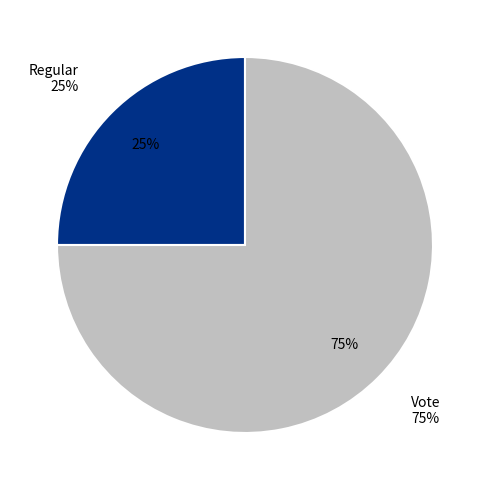

Does any single category account for the majority?

Yes